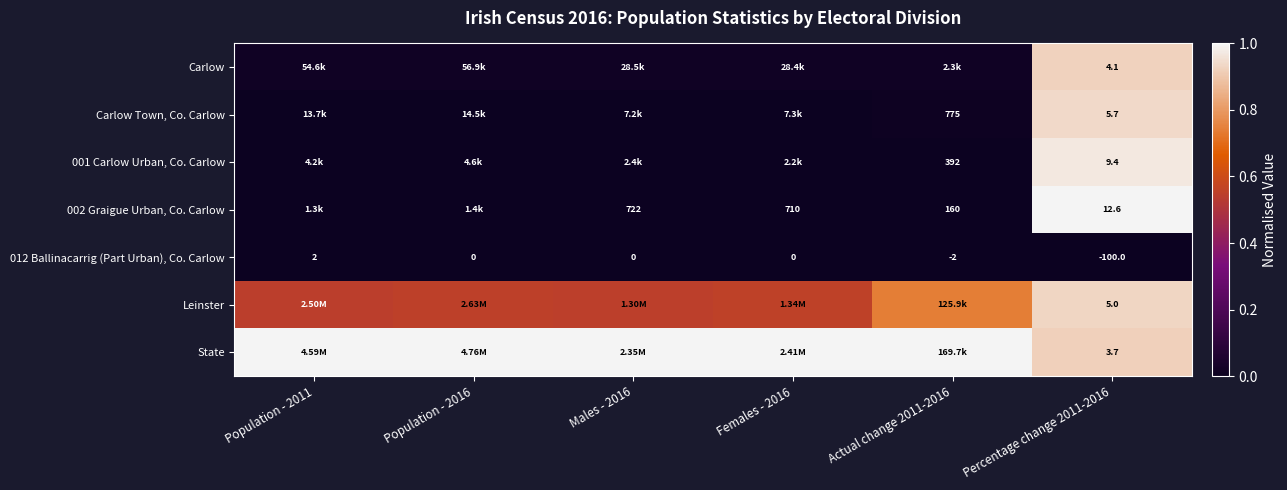

How many negative values does the 012 Ballinacarrig (Part Urban), Co. Carlow series have?

2